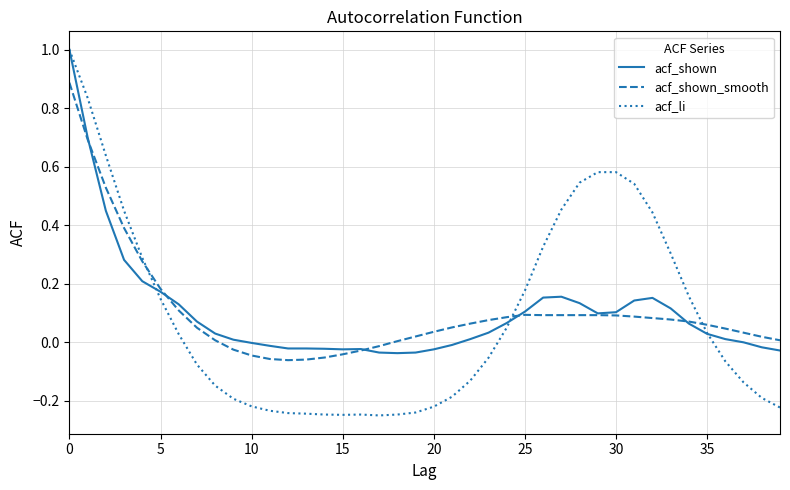

What is the sum of all acf_li values?

3.5